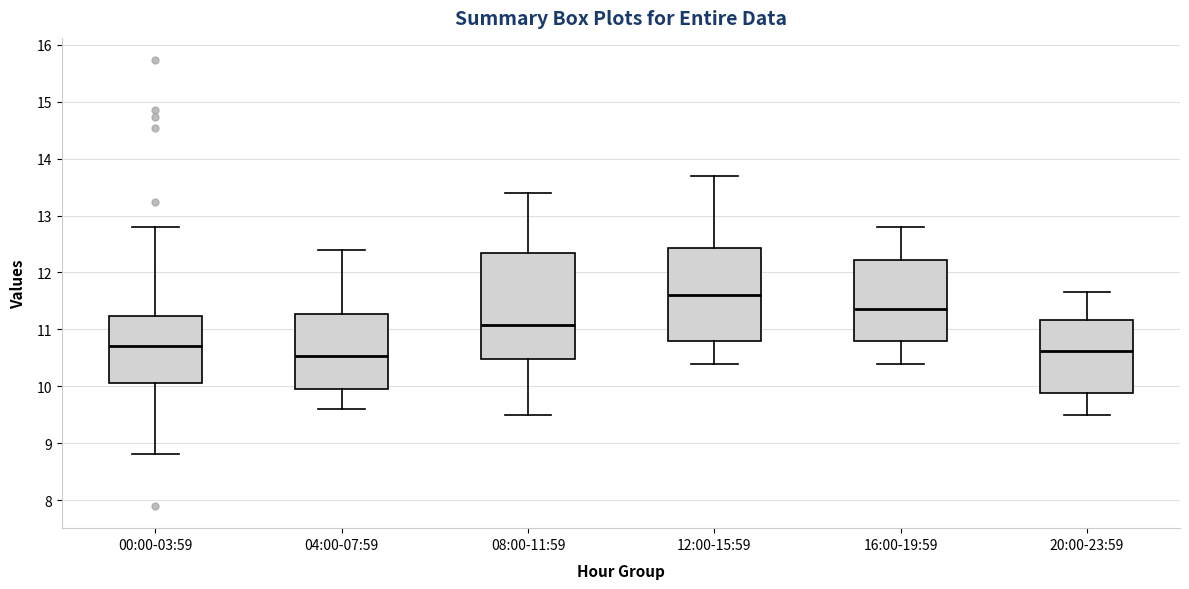

Where does the upper whisker of the box for 20:00-23:59 end on the y-axis? The values are not printed on the chart, so give them approximately, as read against the axis.

11.7